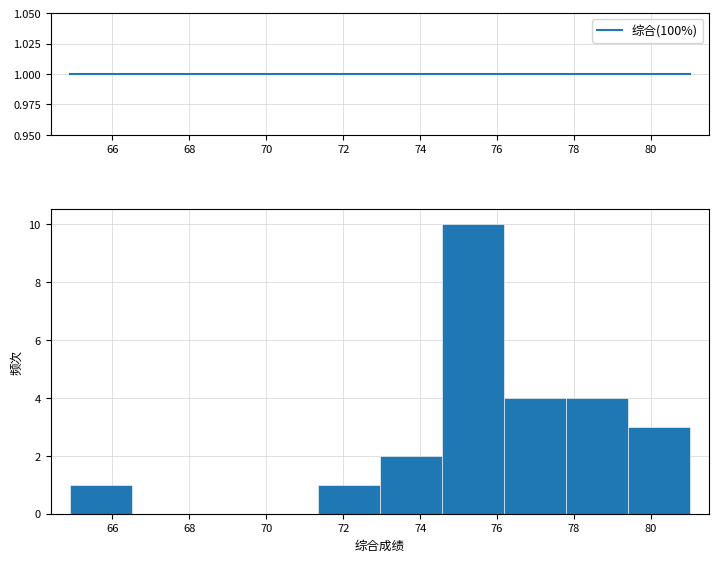

Reading left to right, list every bar in this chart as the range it spans on the x-axis followed by its height. Neither the bar edges nor the heights are printed on the chart, so give them approximately, as read against the axes.

64.8 to 66.6: 1
66.6 to 68.2: 0
68.2 to 69.8: 0
69.8 to 71.4: 0
71.4 to 73.0: 1
73.0 to 74.6: 2
74.6 to 76.2: 10
76.2 to 77.8: 4
77.8 to 79.4: 4
79.4 to 81.0: 3